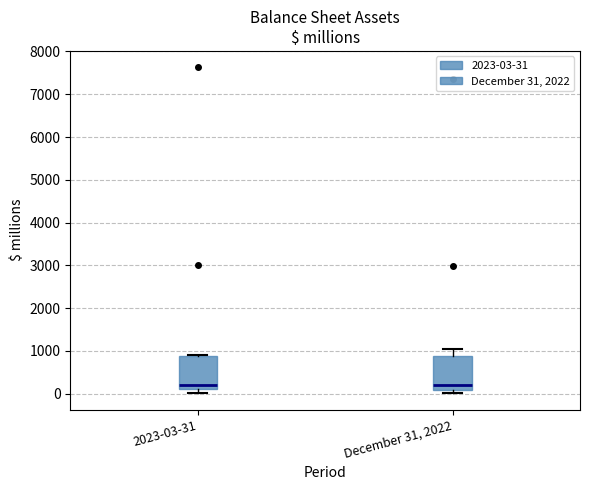

Reading left to right, transcribe this box plot: for each box, give where its median line is, the range the box spans, and where its two whiskers end, as read against the y-axis. The values are not printed on the chart, so give them approximately, as read against the axis.

2023-03-31: median 200, box 100 to 900, whiskers 0 to 900
December 31, 2022: median 200, box 100 to 900, whiskers 0 to 1000